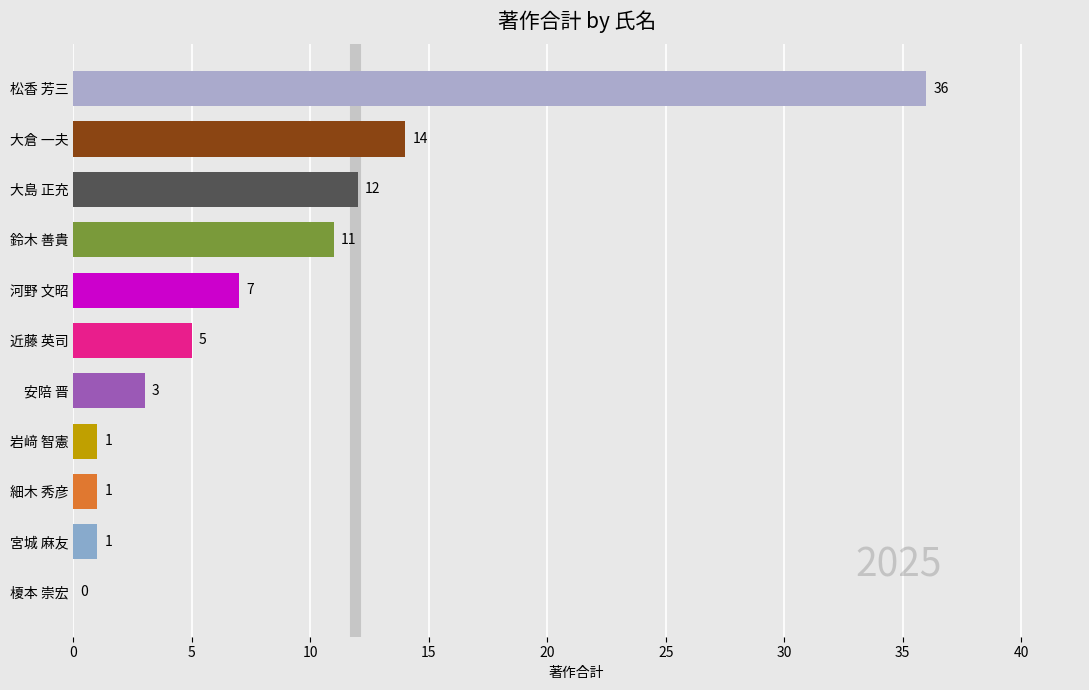

What is the sum of all values?

91